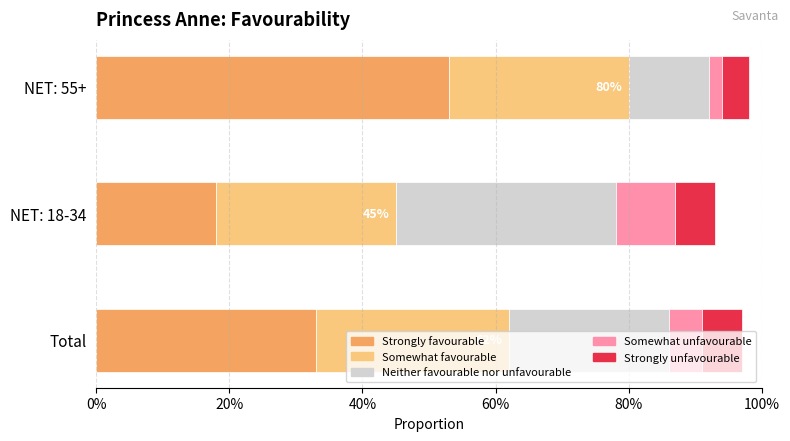

What are all the series names shown in the legend?

Strongly favourable, Somewhat favourable, Neither favourable nor unfavourable, Somewhat unfavourable, Strongly unfavourable